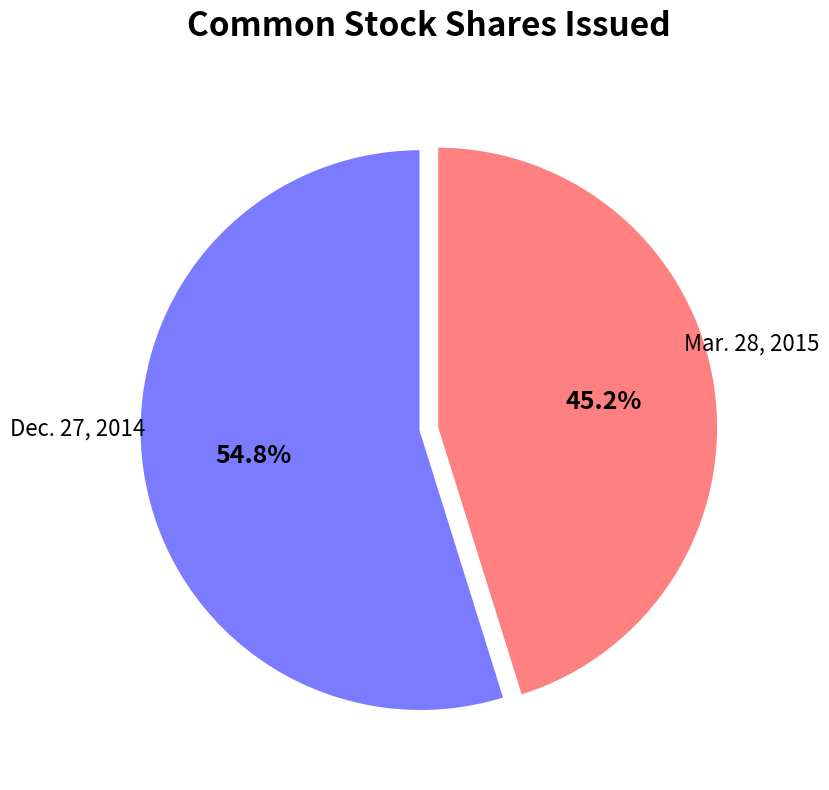

To the nearest percent, what is the difference between the largest and smallest slice percentages?

10%